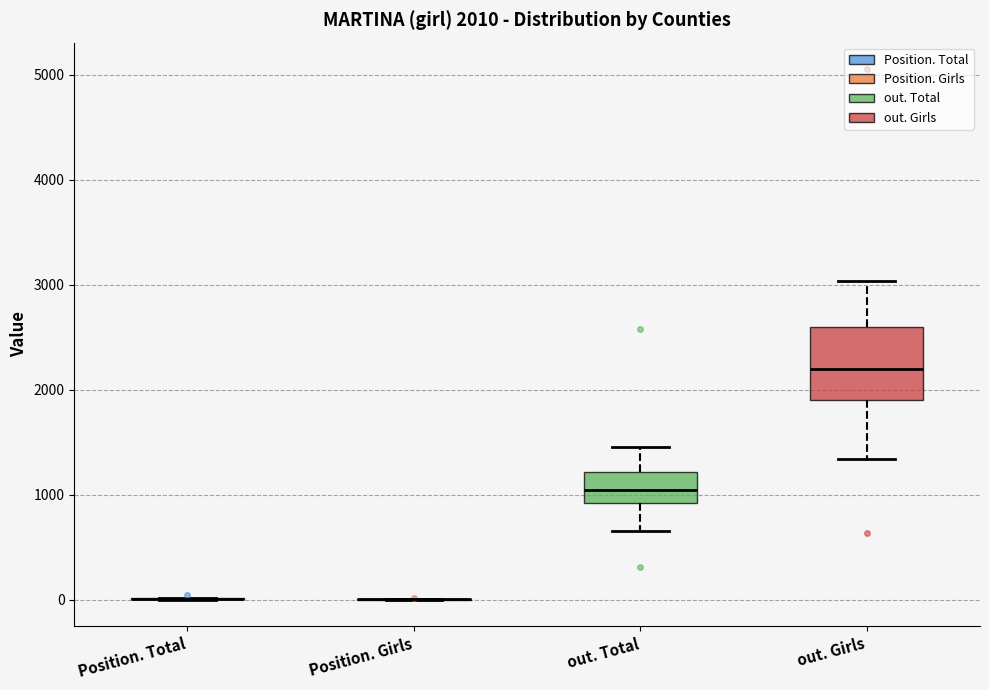

Comparing the boxes themselves (not the whiskers), which one is the tallest?

out. Girls